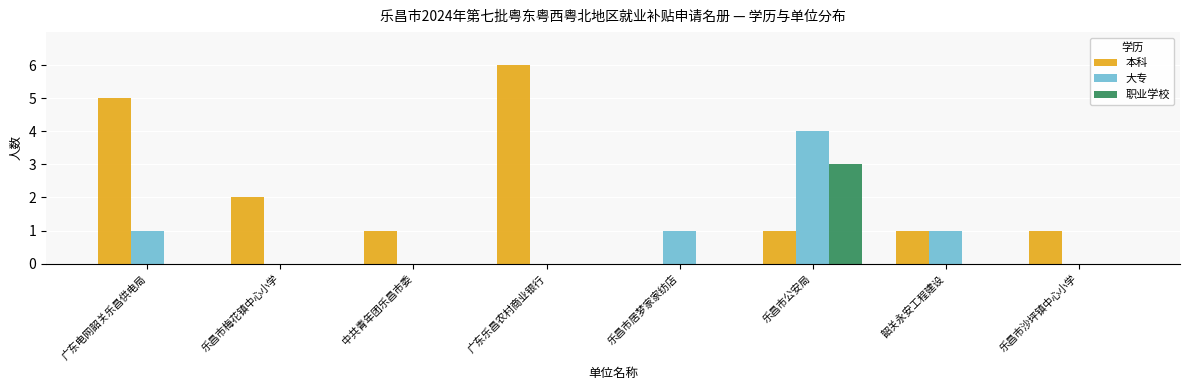

Which label corresponds to the largest value in the chart?

广东乐昌农村商业银行